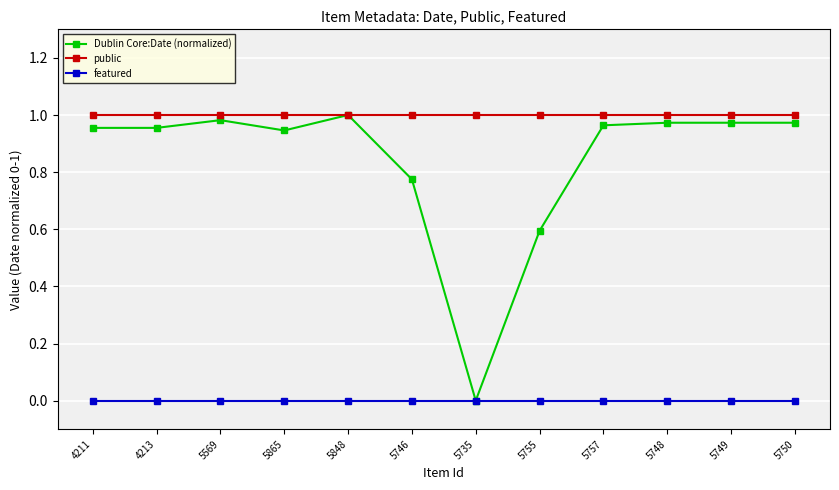

Which series has the widest spread of values?

Dublin Core:Date (normalized)